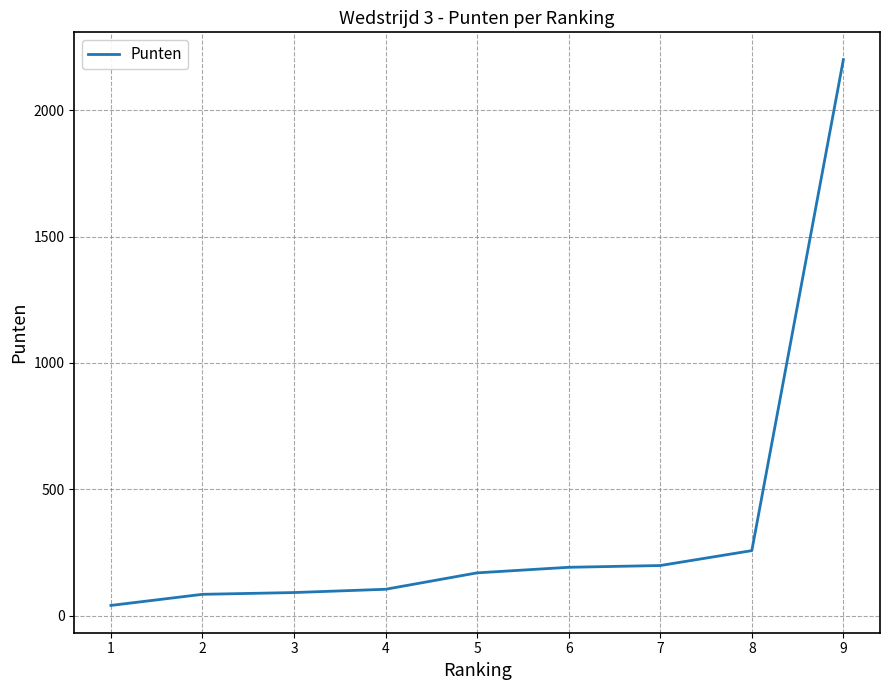

What is the greatest value displayed?

2201